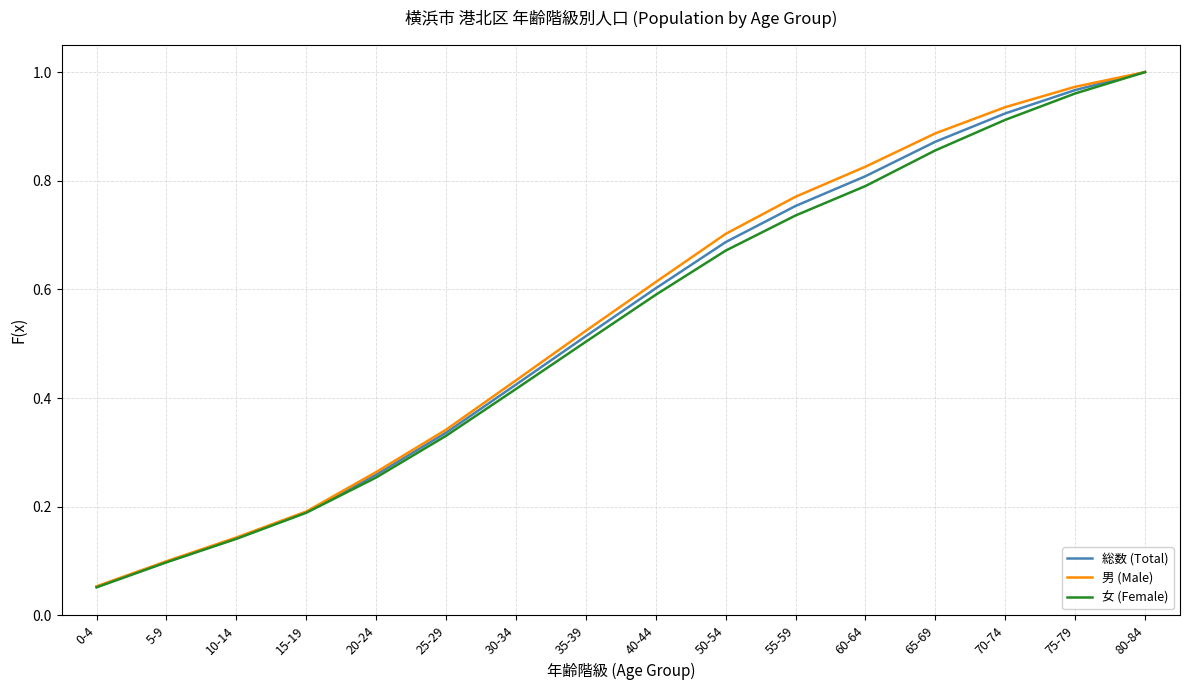

Which series changed the most between 15-19 and 60-64?

男 (Male)